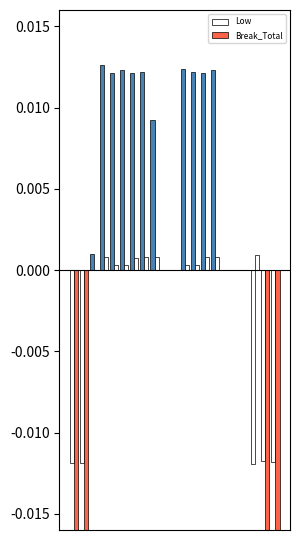

Which series has the largest range (max minus min)?

Low